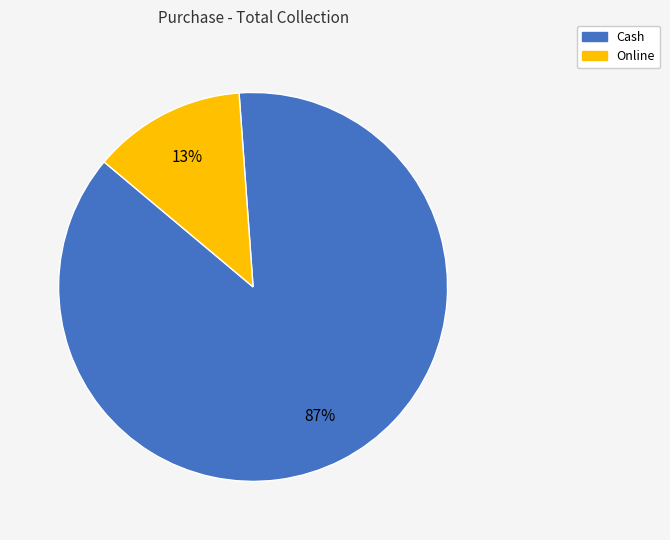

Rank the categories by value from highest to lowest.

Cash, Online